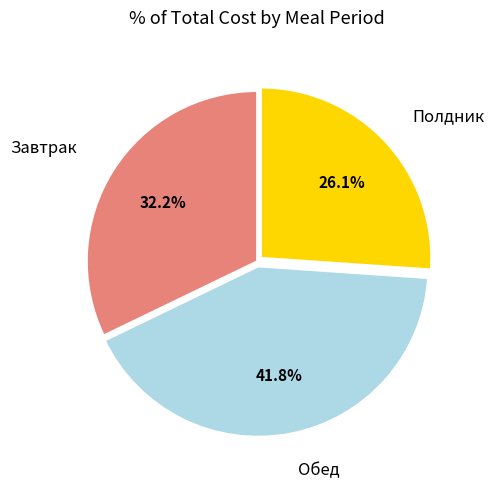

Count the number of slices in the pie.

3